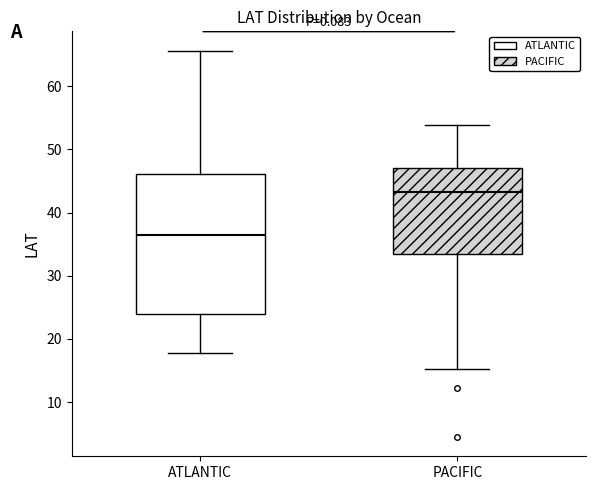

Comparing the boxes themselves (not the whiskers), which one is the tallest?

ATLANTIC